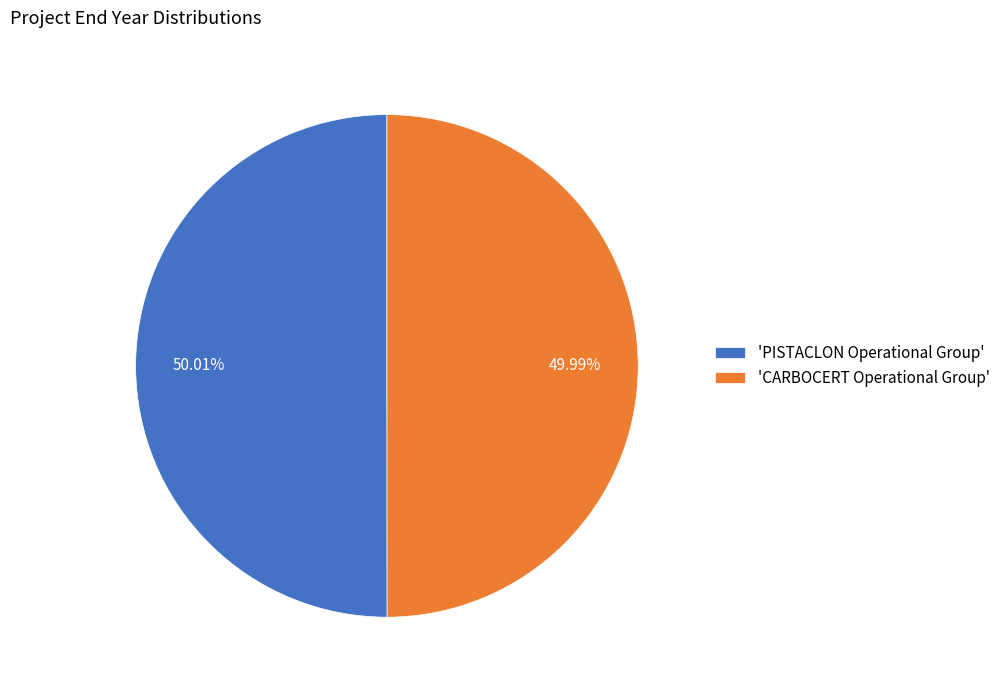

Is the sum of 'CARBOCERT Operational Group' and 'PISTACLON Operational Group' greater than half?

Yes